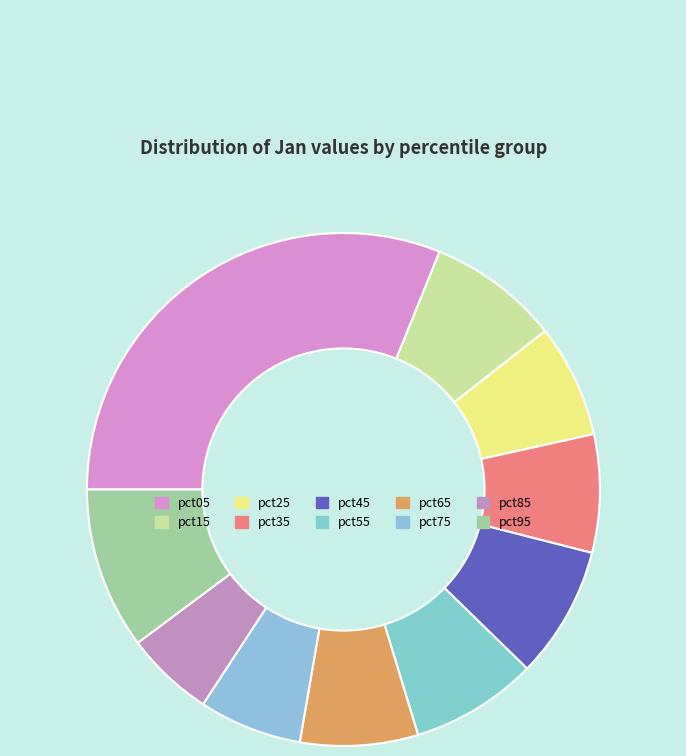

Count the number of slices in the pie.

10